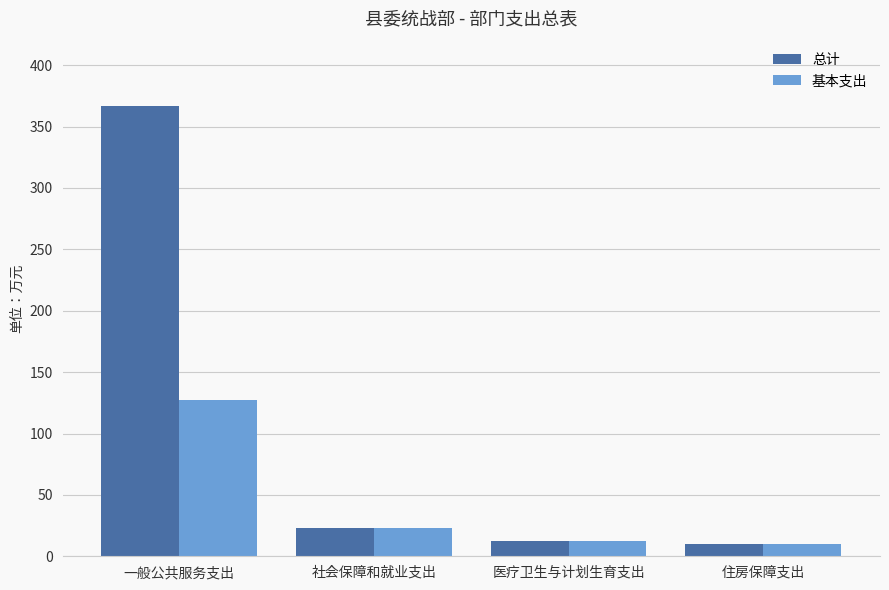

What value does the 基本支出 series have at 住房保障支出?

9.8